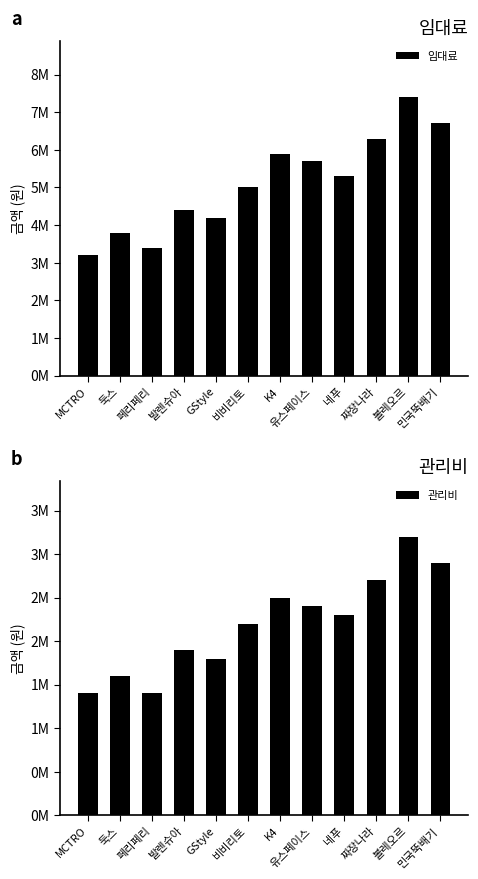

Reading left to right, what are all the values shown in this chart?

임대료: MCTRO=3200000	둑스=3800000	페리페리=3400000	발렌슈아=4400000	GStyle=4200000	비비리토=5000000	K4=5900000	유스페이스=5700000	네푸=5300000	짜장나라=6300000	볼레오르=7400000	민국뚝배기=6700000
관리비: MCTRO=1400000	둑스=1600000	페리페리=1400000	발렌슈아=1900000	GStyle=1800000	비비리토=2200000	K4=2500000	유스페이스=2400000	네푸=2300000	짜장나라=2700000	볼레오르=3200000	민국뚝배기=2900000